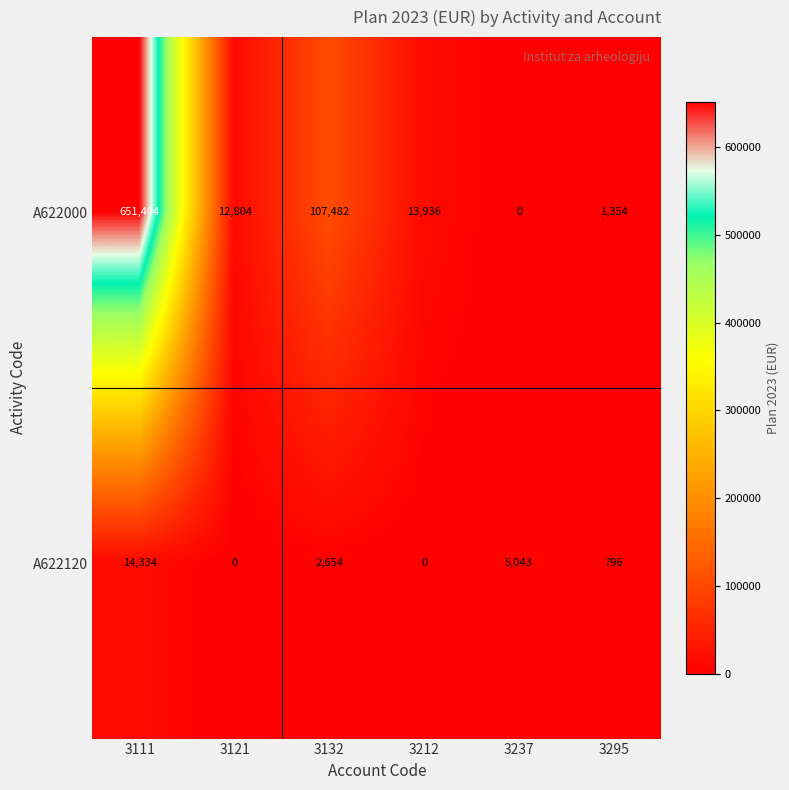

Reading left to right, extract all data points from this chart.

A622000: 651404	12804	107482	13936	0	1354
A622120: 14334	0	2654	0	5043	796